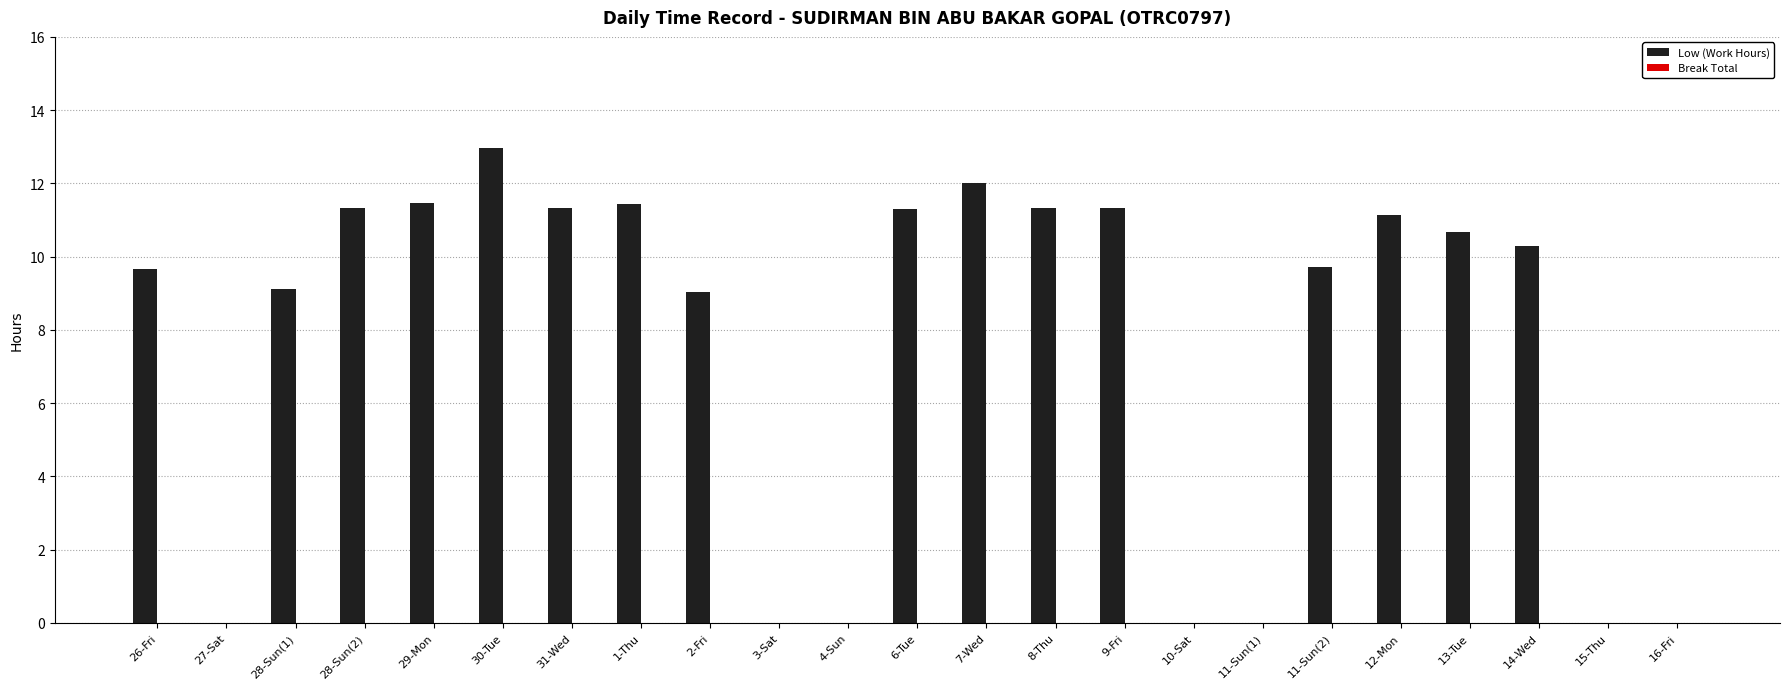

How many series are shown in this chart?

1